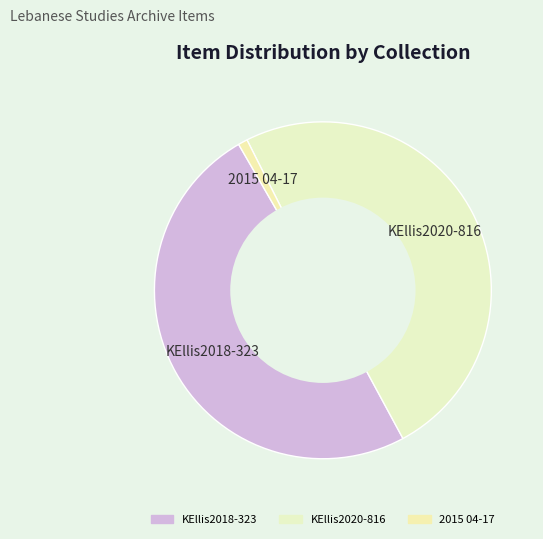

Which has a higher value, 2015 04-17 or KEllis2020-816?

KEllis2020-816